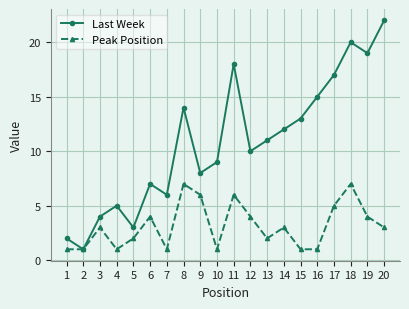

How many values in the Last Week series are below 11?

10